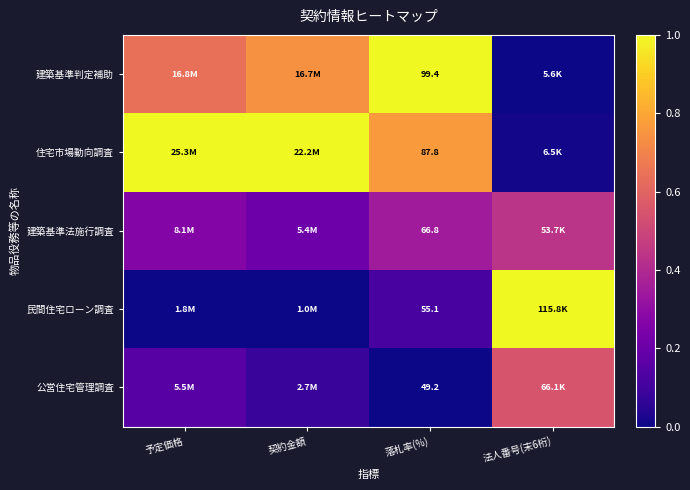

Rank the series at 落札率(%) from highest to lowest value.

建築基準判定補助, 住宅市場動向調査, 建築基準法施行調査, 民間住宅ローン調査, 公営住宅管理調査